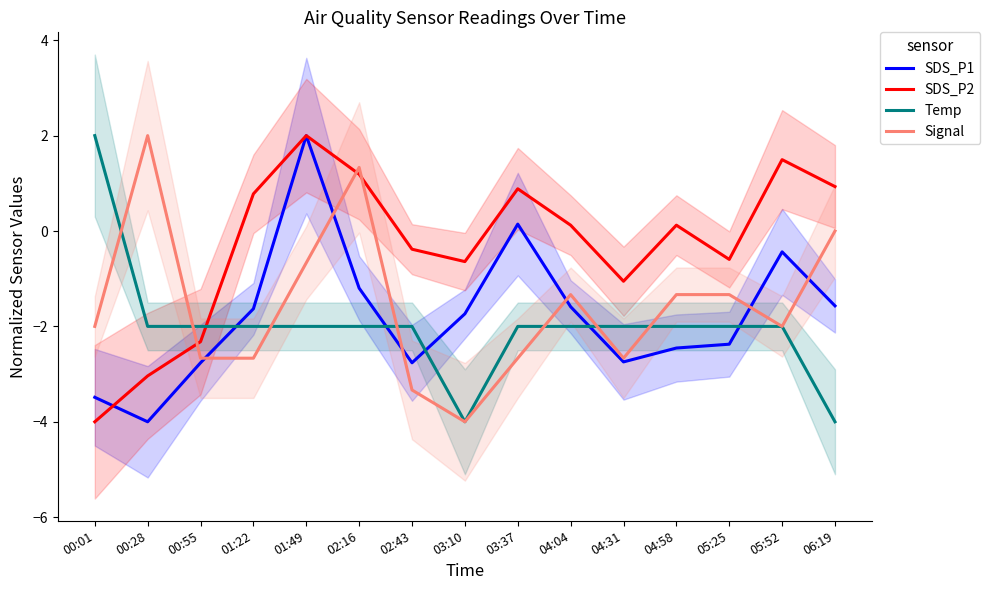

Which category has the highest value in the Temp series?

00:01